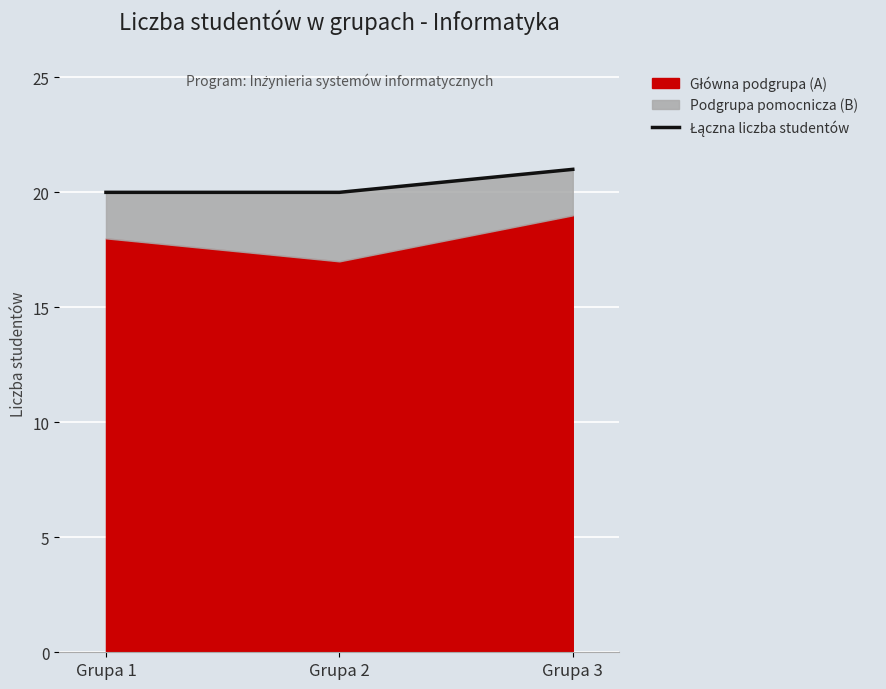

Reading left to right, transcribe all the data shown in this chart.

Grupa 1=20	Grupa 2=20	Grupa 3=21